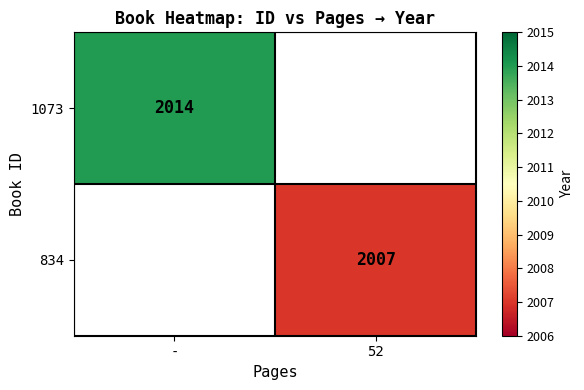

The value of 1073 at - is 2014. True or false?

True